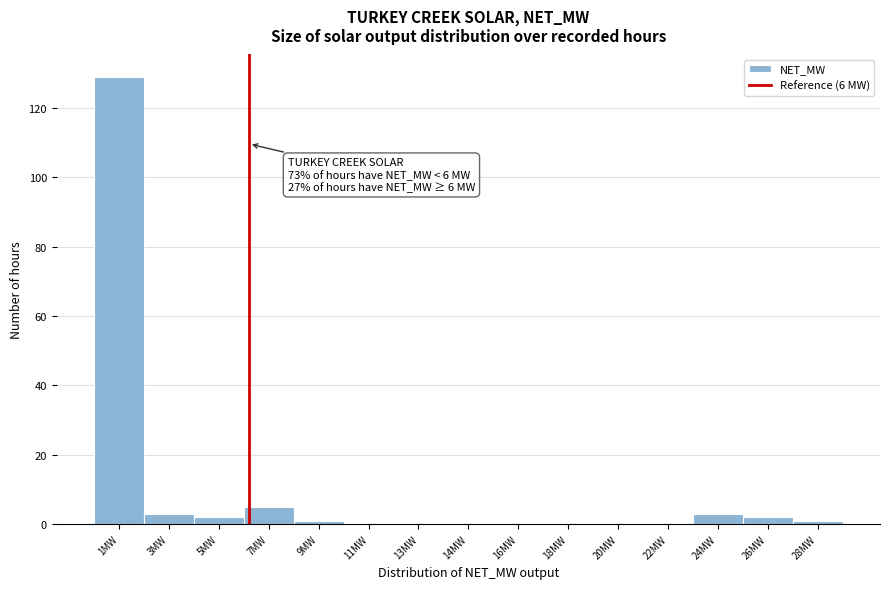

Reading left to right, transcribe all the data shown in this chart.

1MW=129	3MW=3	5MW=2	7MW=5	9MW=1	11MW=0	13MW=0	14MW=0	16MW=0	18MW=0	20MW=0	22MW=0	24MW=3	26MW=2	28MW=1